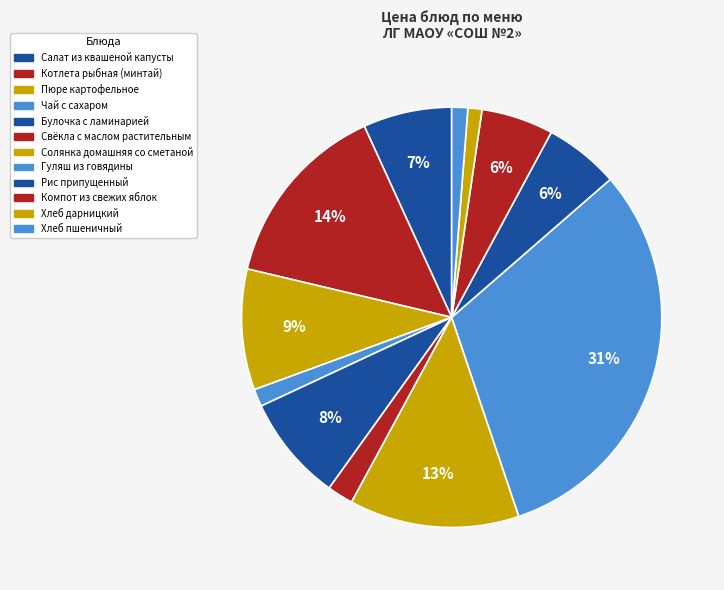

What portion of the pie excludes Хлеб дарницкий?

98.9%